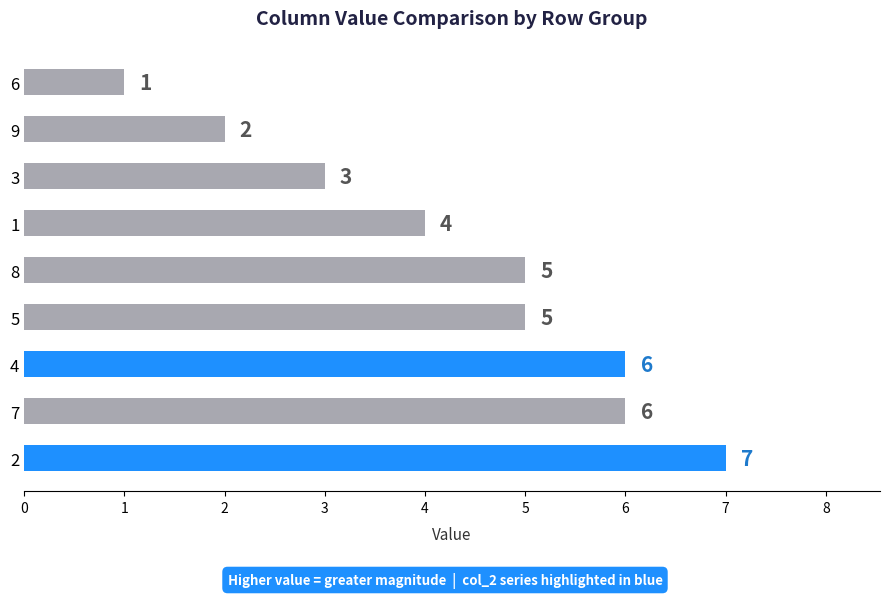

Count the values in the range 3 to 6.

6